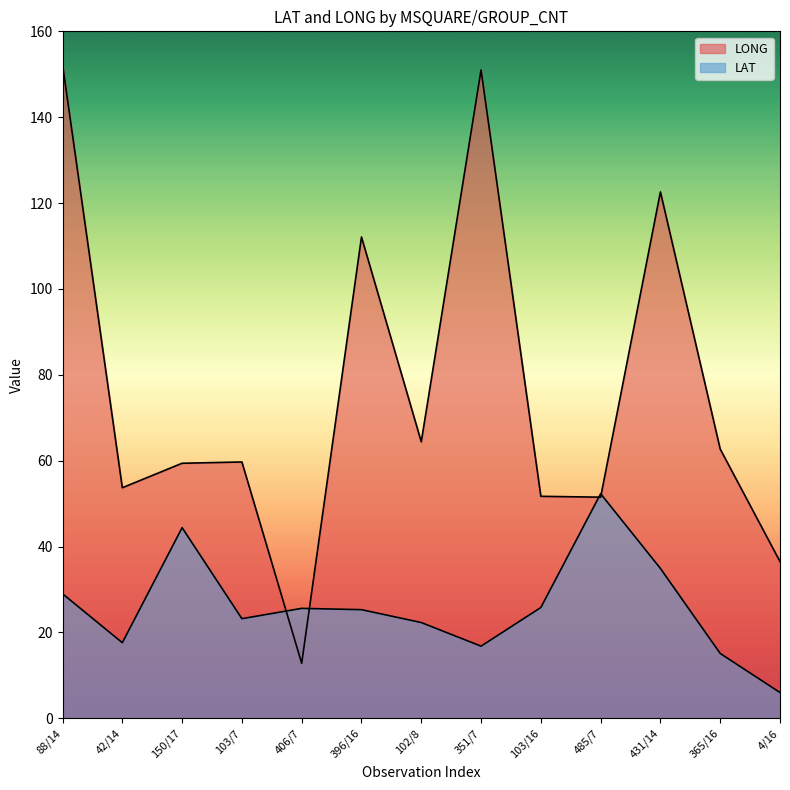

What is the label of the 8th point from the left?

351/7